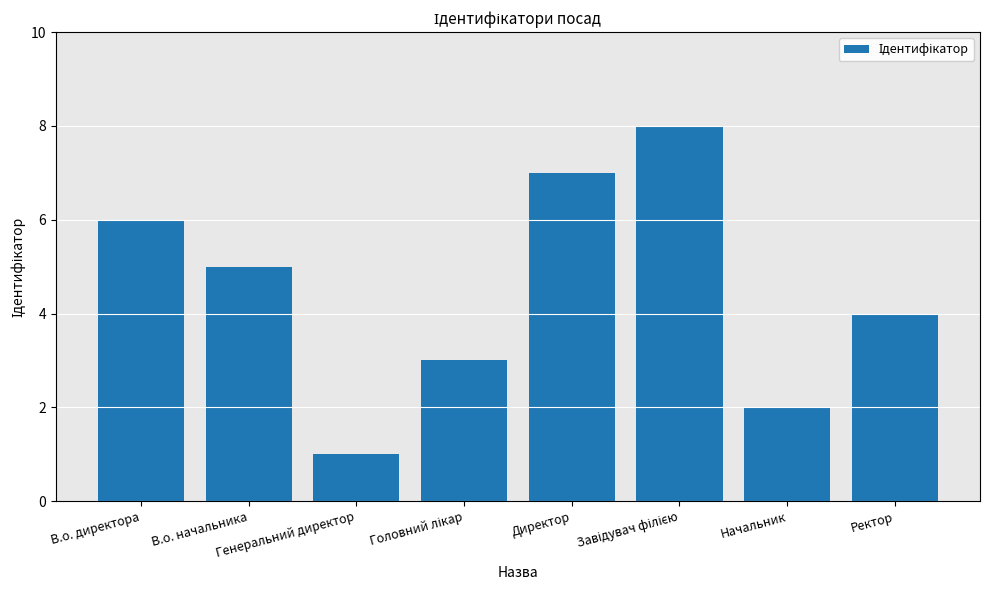

What is the difference between the maximum and second lowest values?

6